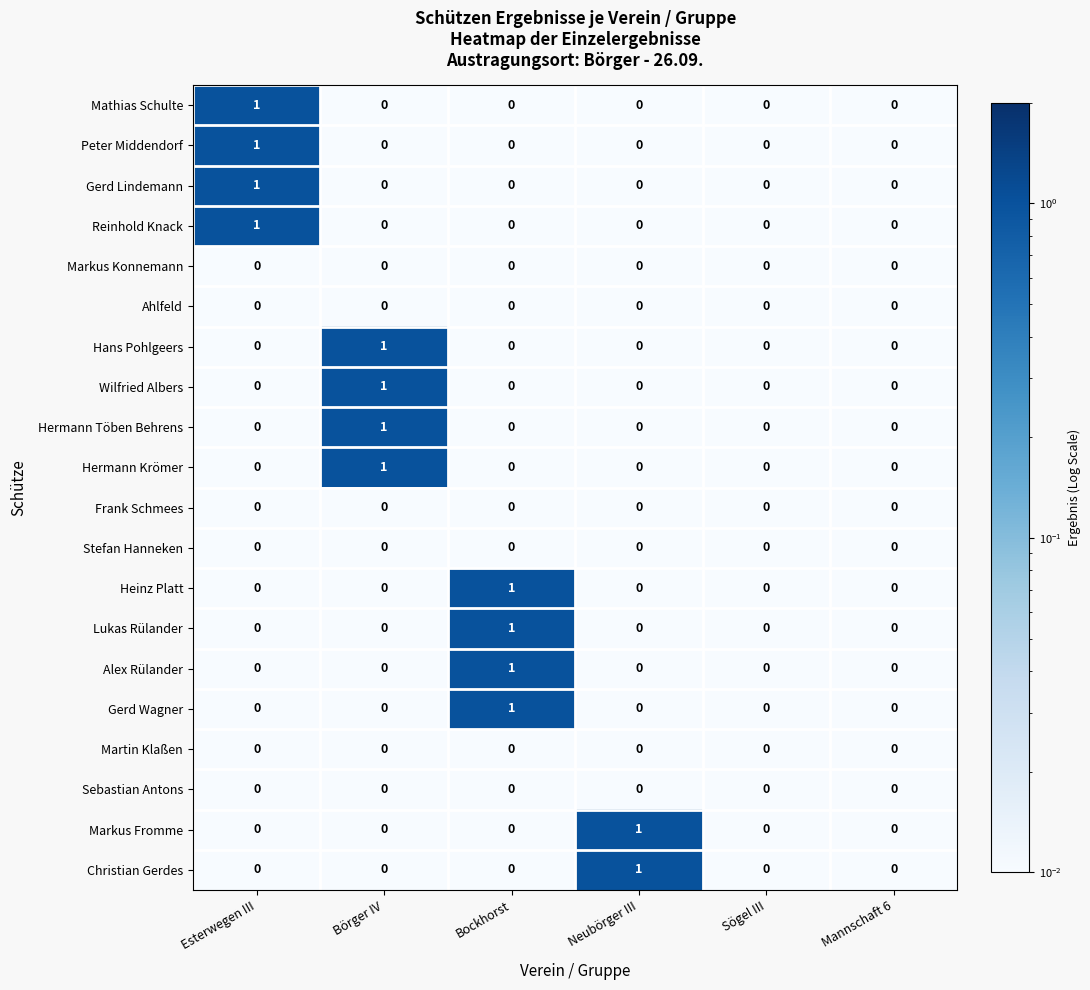

Is it true that Hermann Krömer equals 0 at Sögel III?

True